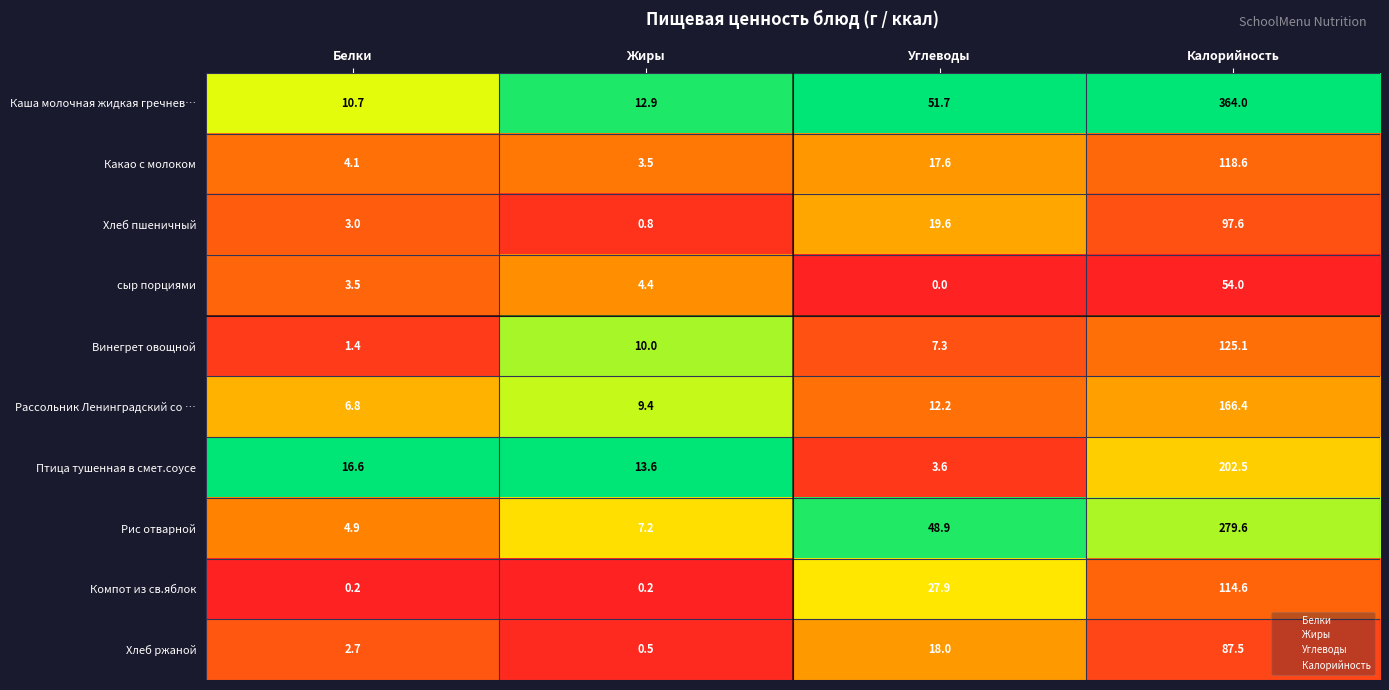

At which category is the sum across all series the highest?

Калорийность